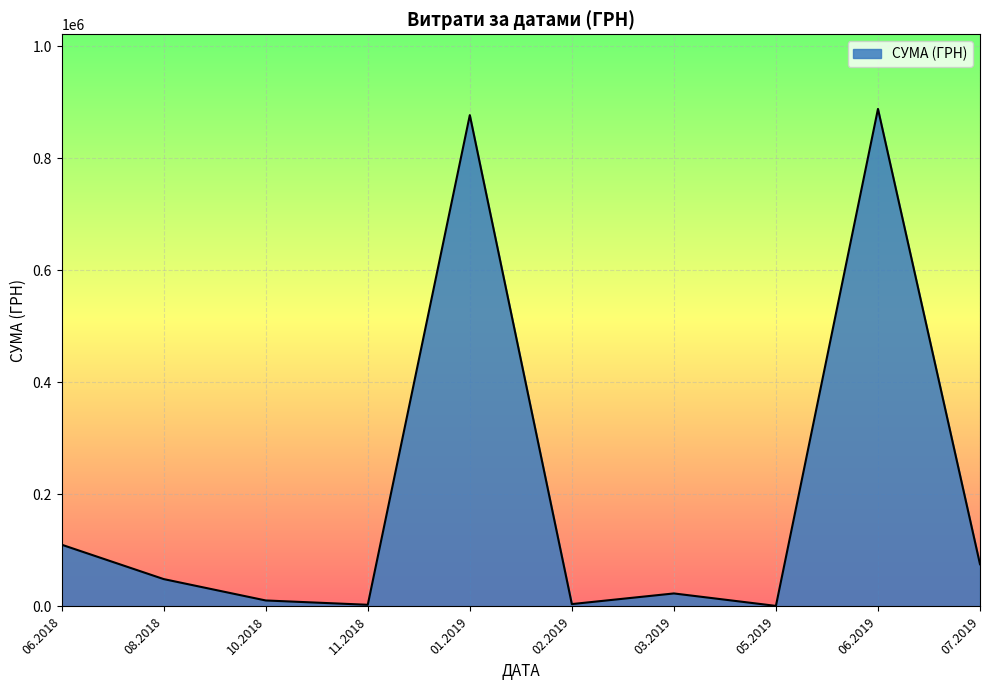

True or false: the data has more than 0 interior local peaks.

True